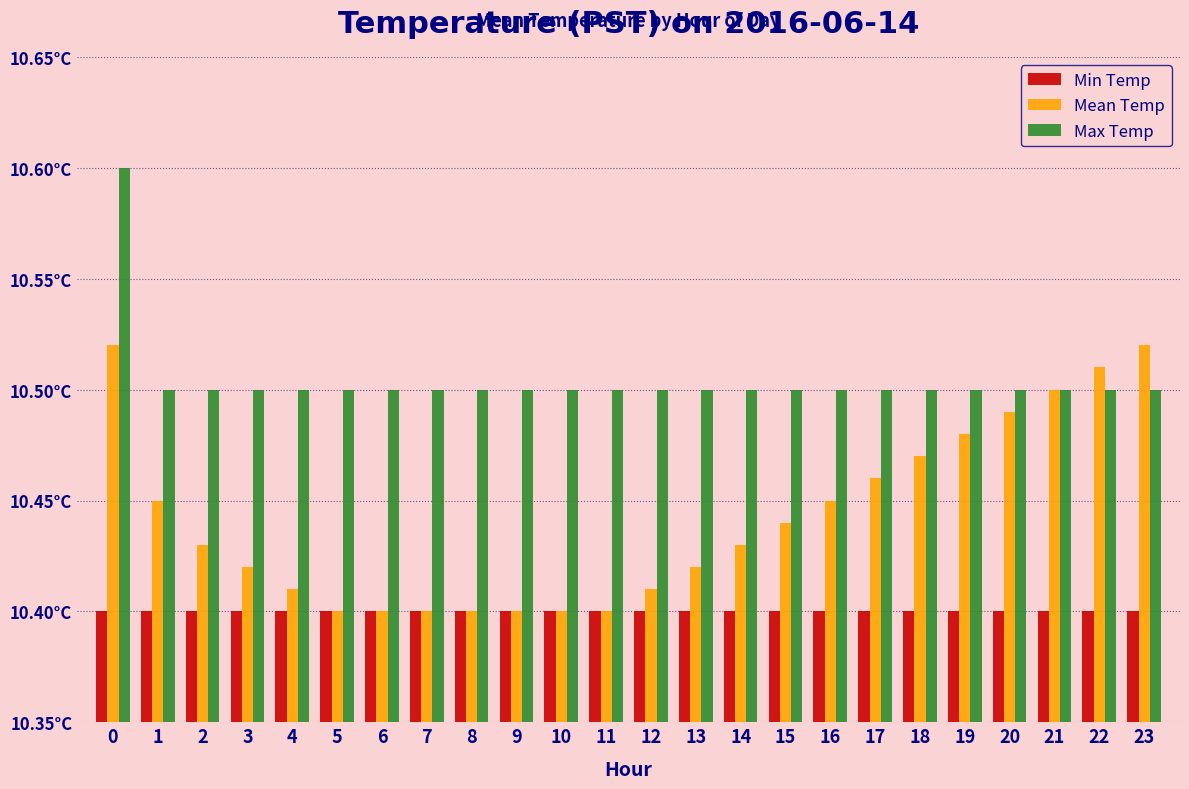

Are the bars grouped side by side (vs. stacked)?

Yes